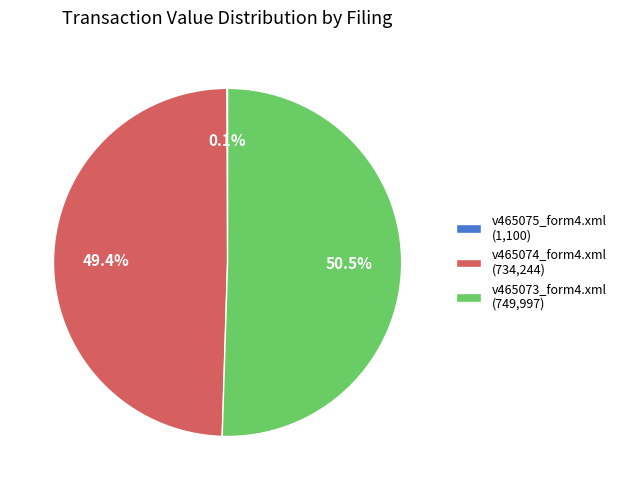

What percentage do v465073_form4.xml (749,997) and v465074_form4.xml (734,244) together represent?

99.9%